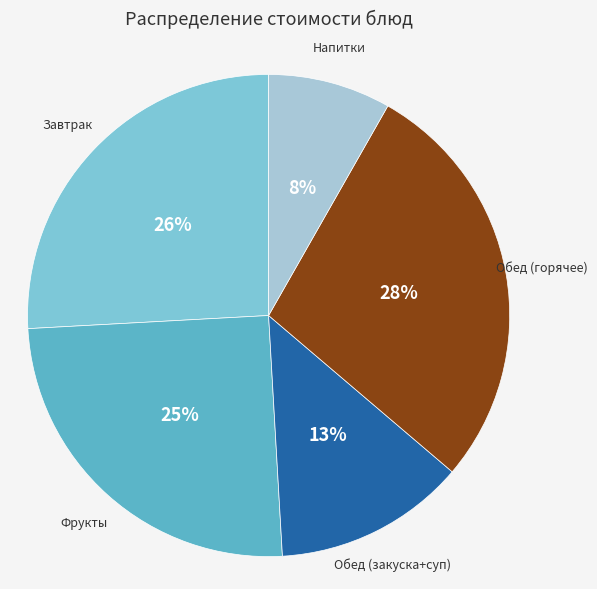

To the nearest percent, what is the difference between the largest and smallest slice percentages?

20%